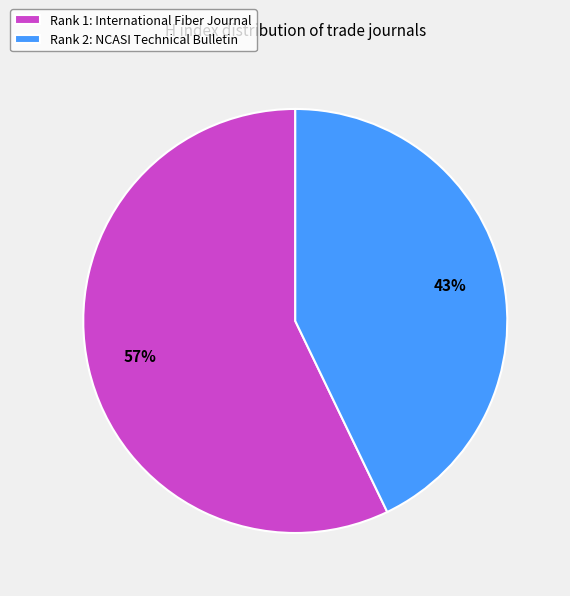

Which has a higher value, Rank 2: NCASI Technical Bulletin or Rank 1: International Fiber Journal?

Rank 1: International Fiber Journal